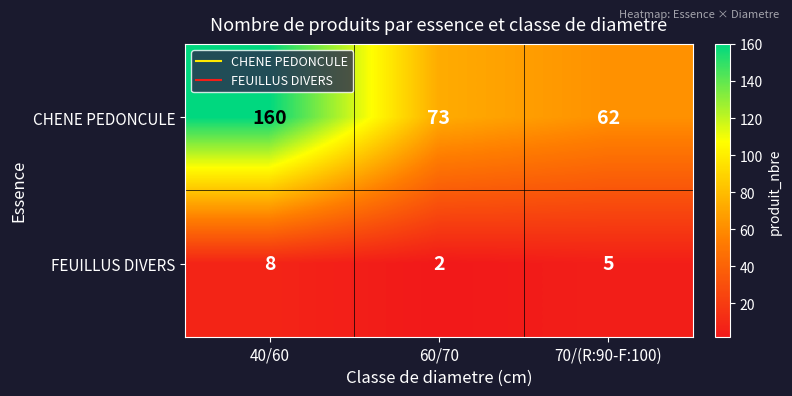

At which label is CHENE PEDONCULE closest to 111?

60/70